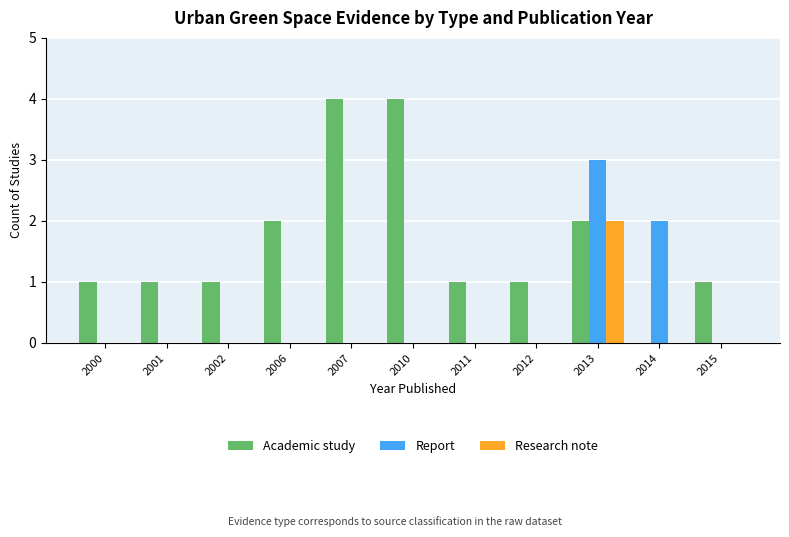

Reading right to left, what are all the values shown in this chart?

Academic study: 2015=1	2014=0	2013=2	2012=1	2011=1	2010=4	2007=4	2006=2	2002=1	2001=1	2000=1
Report: 2015=0	2014=2	2013=3	2012=0	2011=0	2010=0	2007=0	2006=0	2002=0	2001=0	2000=0
Research note: 2015=0	2014=0	2013=2	2012=0	2011=0	2010=0	2007=0	2006=0	2002=0	2001=0	2000=0